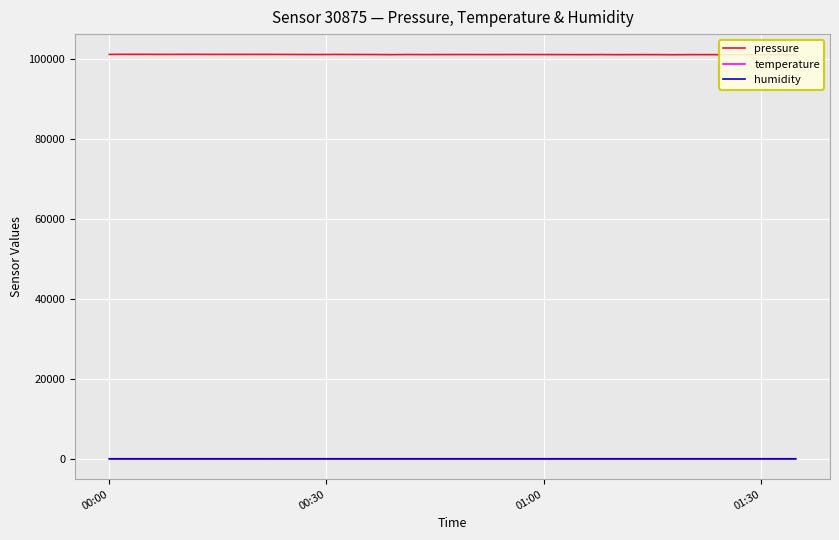

True or false: humidity has more than 1 points higher than both neighbors.

True